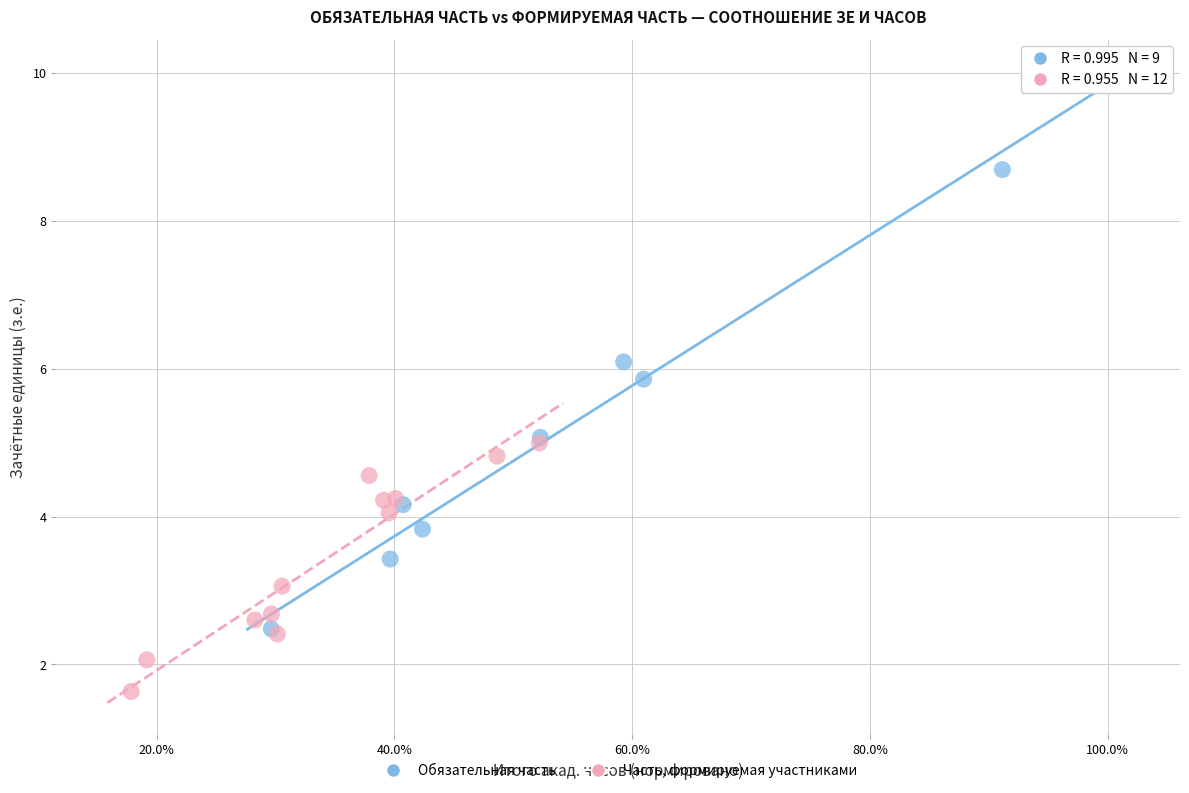

Which series contains the highest Y value?

Обязательная часть